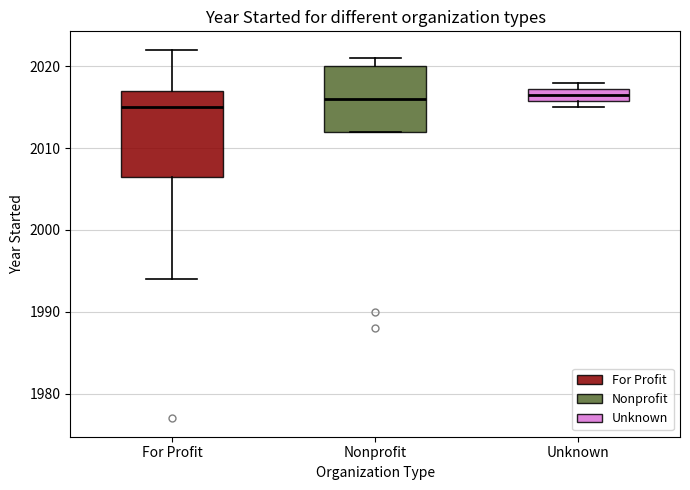

Where is the upper edge of the box for Unknown on the y-axis? The values are not printed on the chart, so give them approximately, as read against the axis.

2017